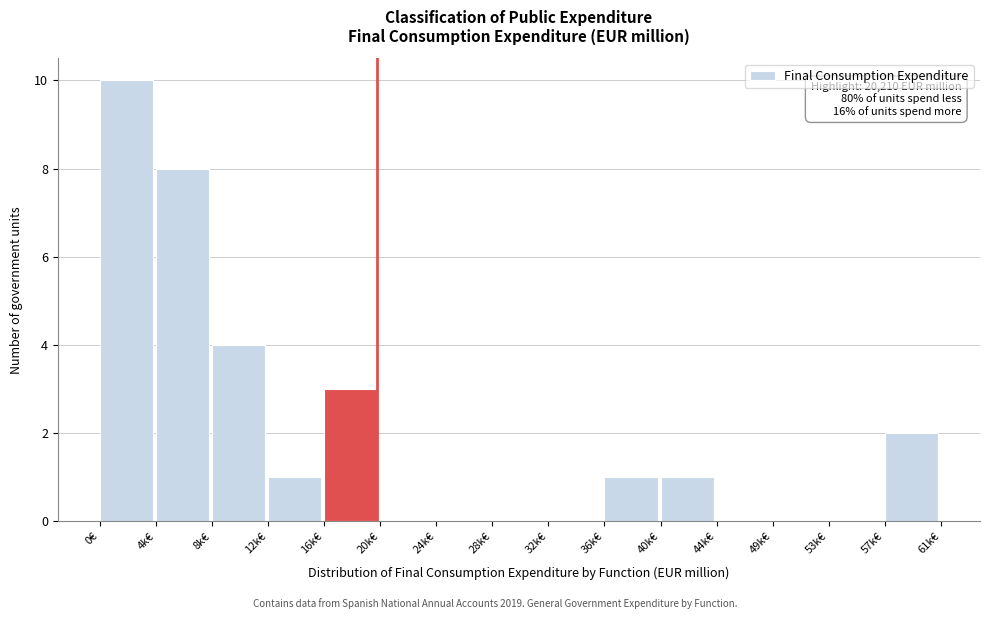

Reading left to right, transcribe all the data shown in this chart.

0€=10	4k€=8	8k€=4	12k€=1	16k€=3	20k€=0	24k€=0	28k€=0	32k€=0	36k€=1	40k€=1	44k€=0	49k€=0	53k€=0	57k€=2